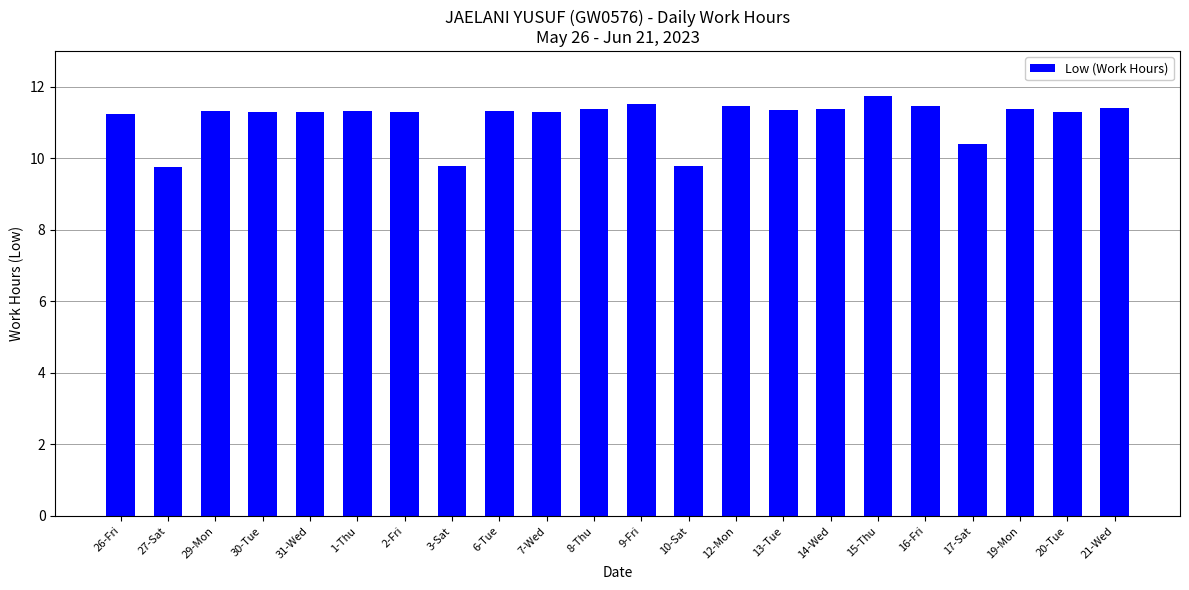

What is the greatest value displayed?

11.7